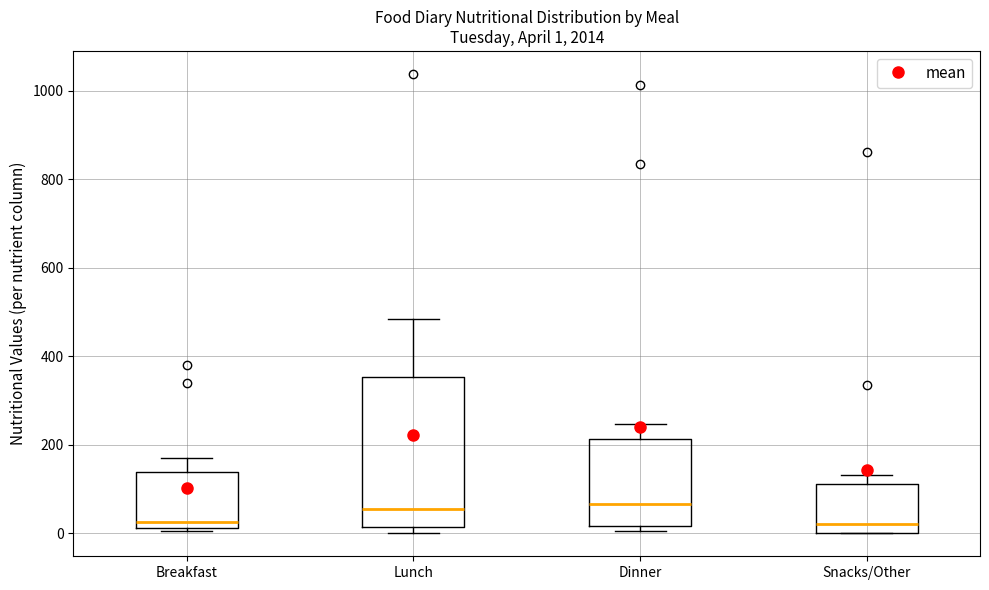

Comparing the boxes themselves (not the whiskers), which one is the tallest?

Lunch